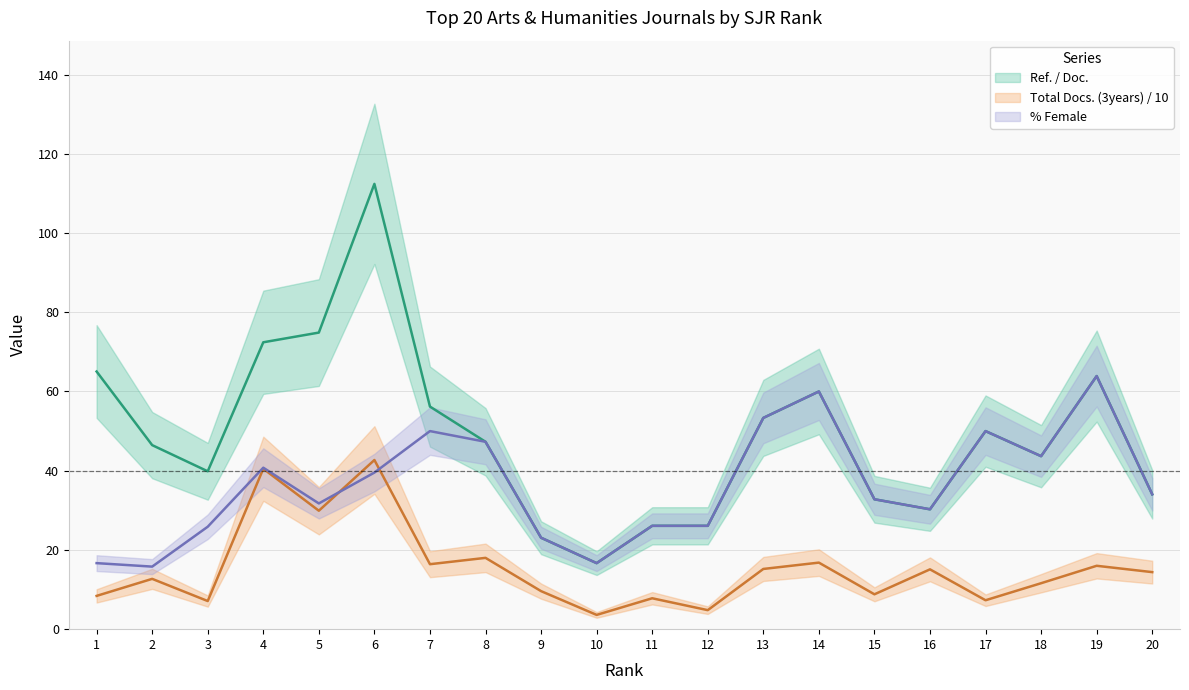

What is the value of the Ref. / Doc. point at the 10th from the left?

16.7